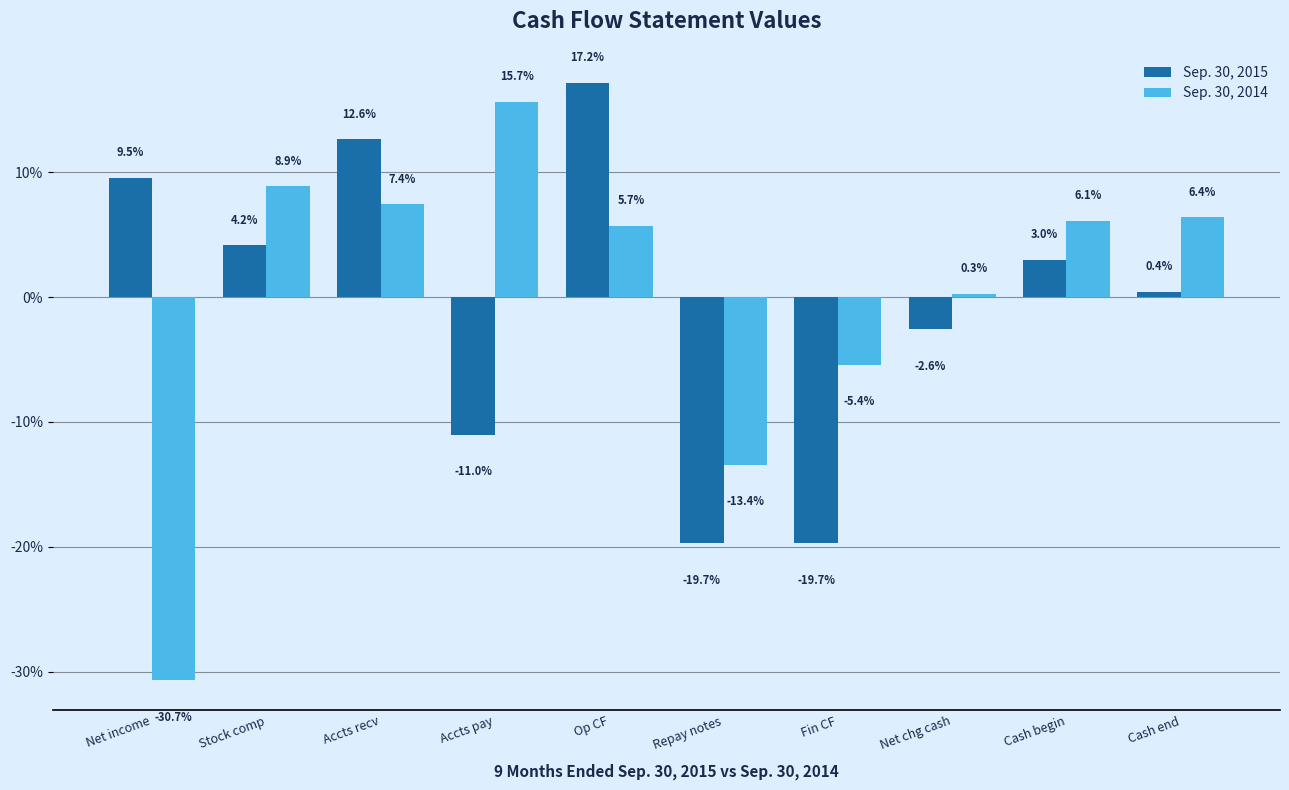

Reading left to right, transcribe all the data shown in this chart.

Sep. 30, 2015: Net income=9.5	Stock comp=4.2	Accts recv=12.6	Accts pay=-11.0	Op CF=17.2	Repay notes=-19.7	Fin CF=-19.7	Net chg cash=-2.6	Cash begin=3.0	Cash end=0.4
Sep. 30, 2014: Net income=-30.7	Stock comp=8.9	Accts recv=7.4	Accts pay=15.7	Op CF=5.7	Repay notes=-13.4	Fin CF=-5.4	Net chg cash=0.3	Cash begin=6.1	Cash end=6.4